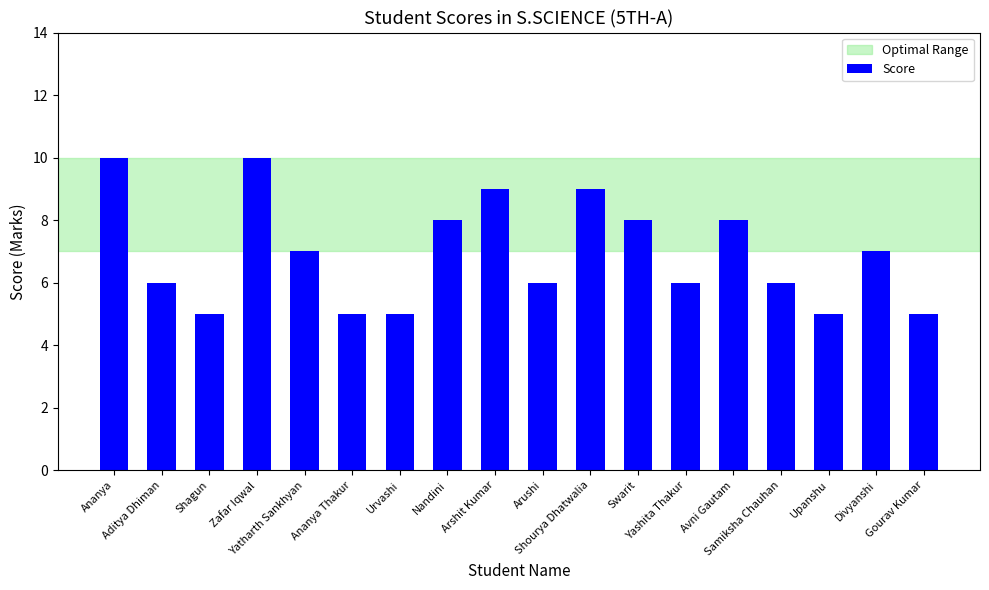

How many distinct data groups are displayed?

1